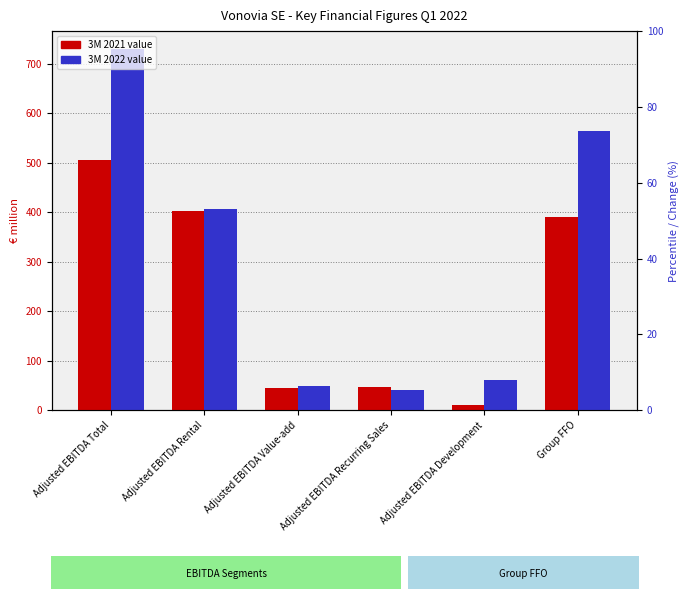

What is the spread (max minus min) of values at Adjusted EBITDA Recurring Sales?

6.1